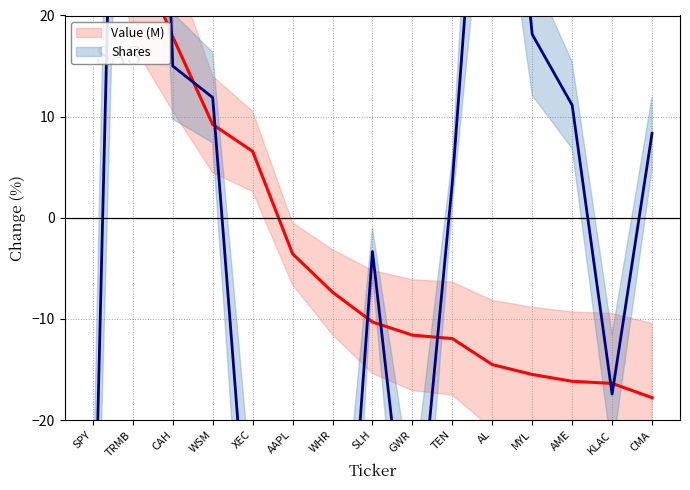

True or false: Value (M) has more than 1 interior local peaks.

False